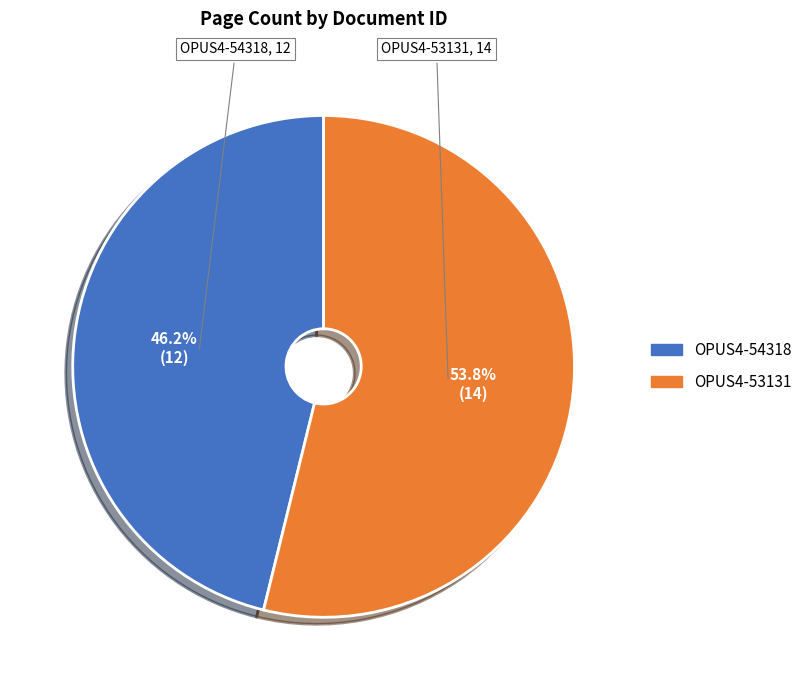

True or false: OPUS4-53131 accounts for 54% of the total.

True